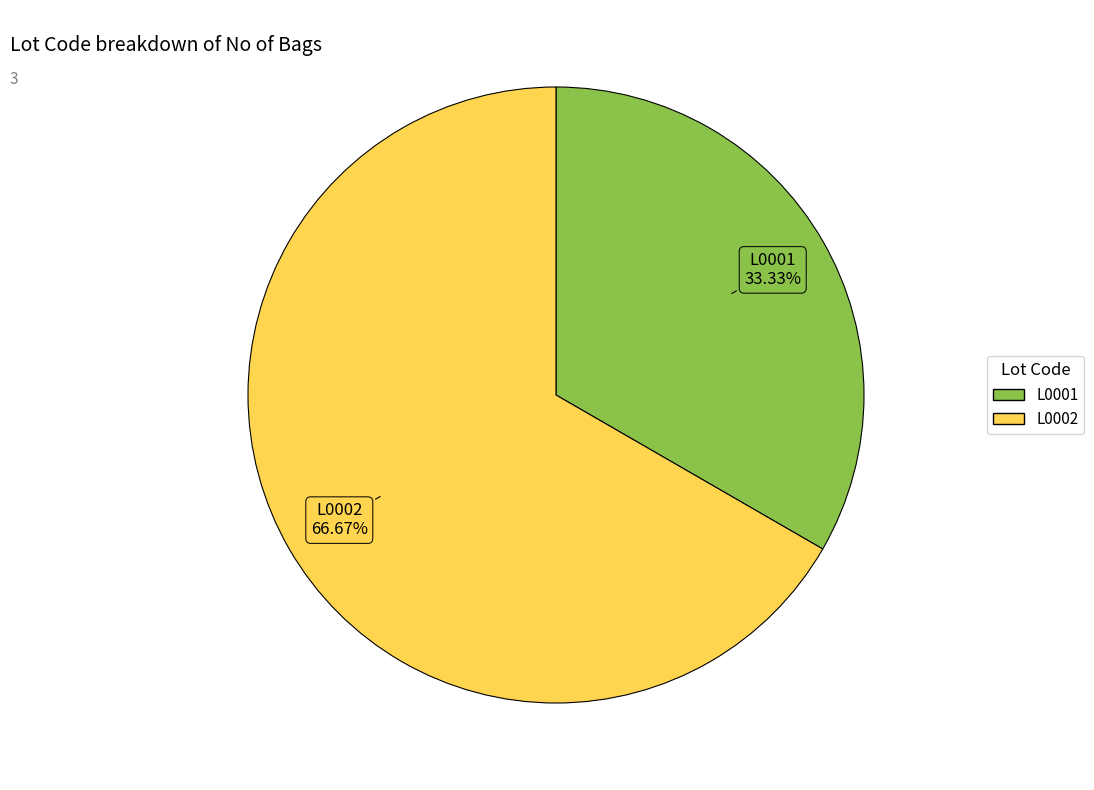

Is it true that L0001 is 43% of the pie?

False